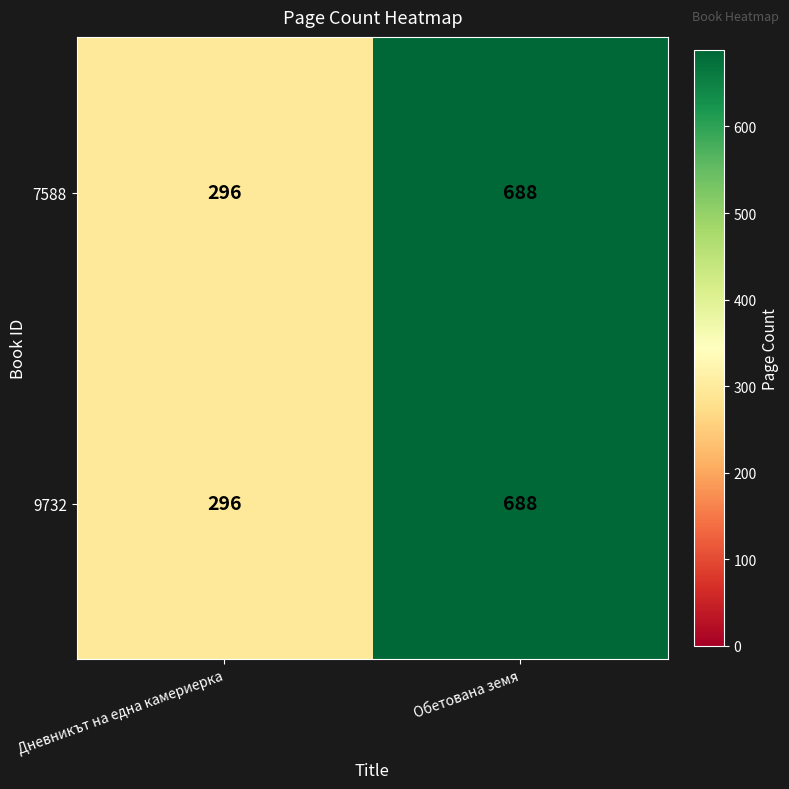

Reading left to right, list all the values displayed in this chart.

7588: 296	688
9732: 296	688